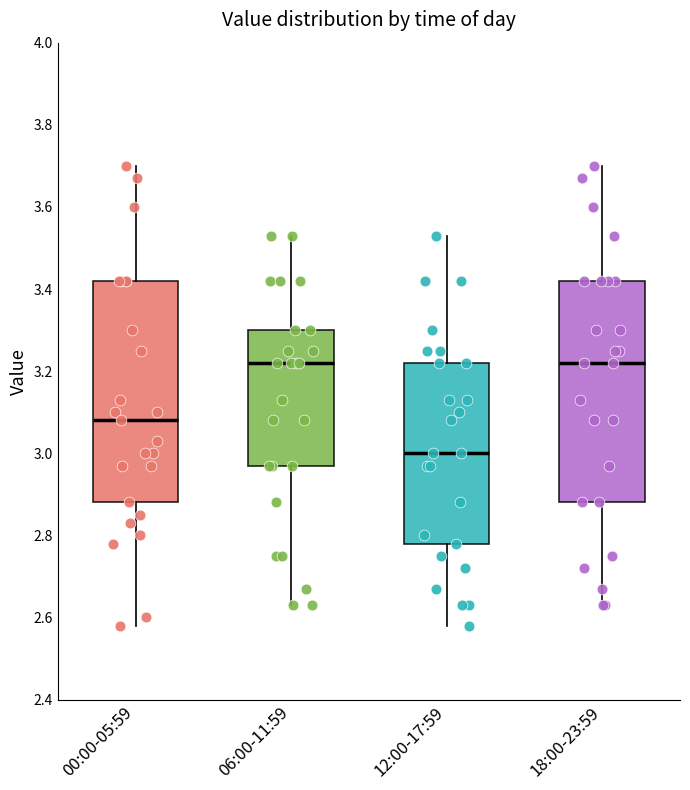

Reading left to right, transcribe this box plot: for each box, give where its median line is, the range the box spans, and where its two whiskers end, as read against the y-axis. The values are not printed on the chart, so give them approximately, as read against the axis.

00:00-05:59: median 3.08, box 2.88 to 3.42, whiskers 2.58 to 3.70
06:00-11:59: median 3.22, box 2.98 to 3.30, whiskers 2.64 to 3.54
12:00-17:59: median 3.00, box 2.78 to 3.22, whiskers 2.58 to 3.54
18:00-23:59: median 3.22, box 2.88 to 3.42, whiskers 2.64 to 3.70